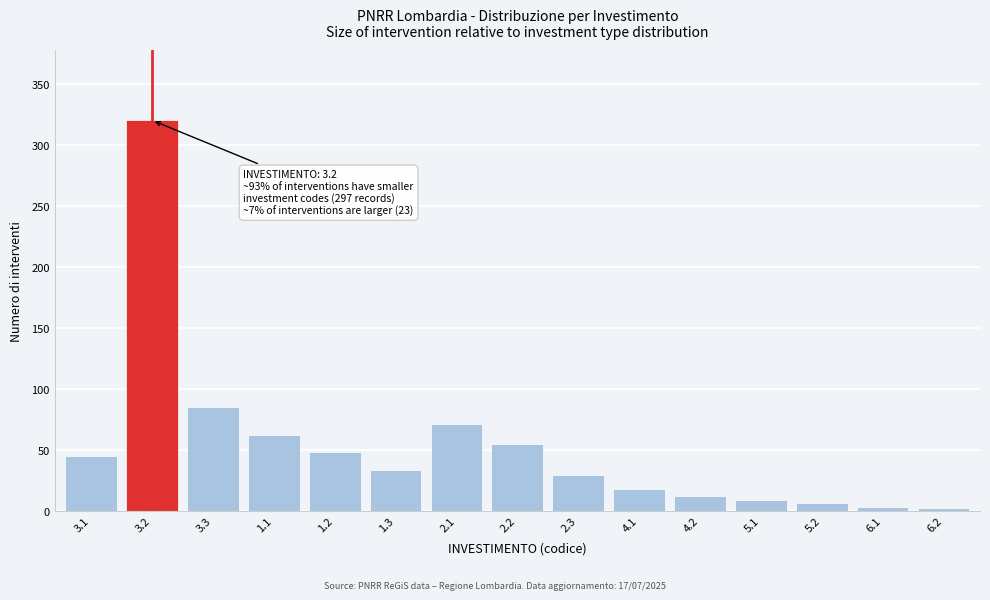

What is the difference between the maximum and minimum values?

318